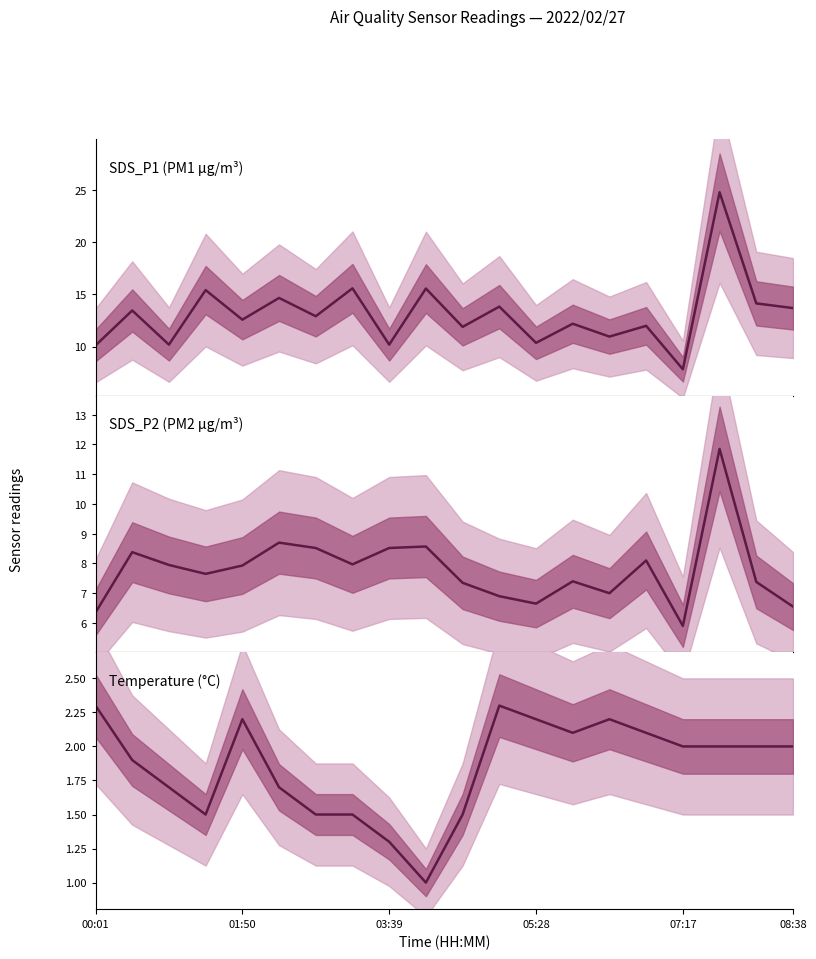

List the series in order of their overall mean, lowest first.

Temperature (°C), SDS_P2 (PM2 µg/m³), SDS_P1 (PM1 µg/m³)